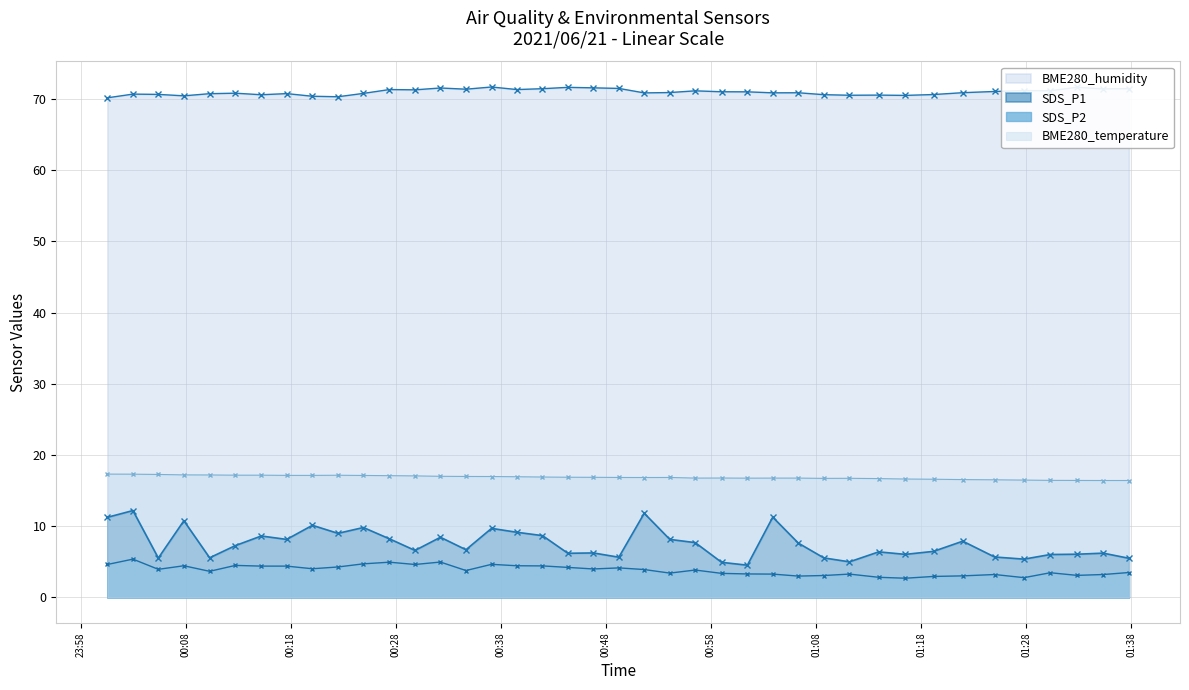

What are all the series names shown in the legend?

SDS_P1, SDS_P2, BME280_temperature, BME280_humidity